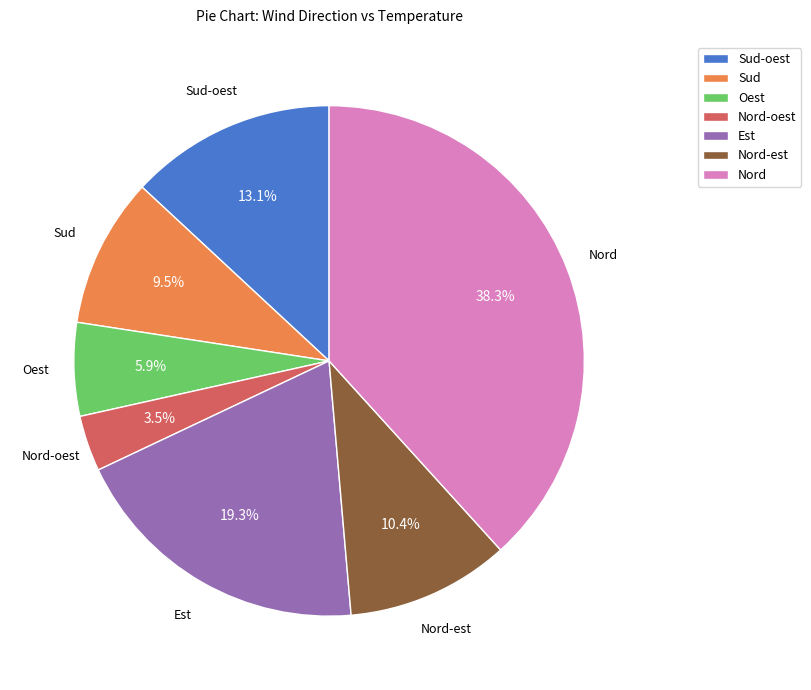

To the nearest percent, what is the difference between the Sud and Nord-est slice percentages?

1%